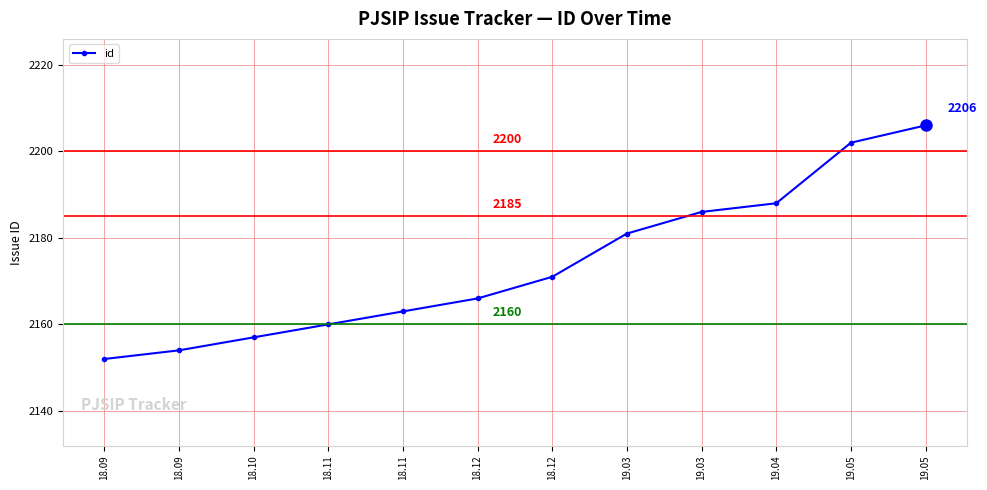

How many lines are shown in the chart?

1